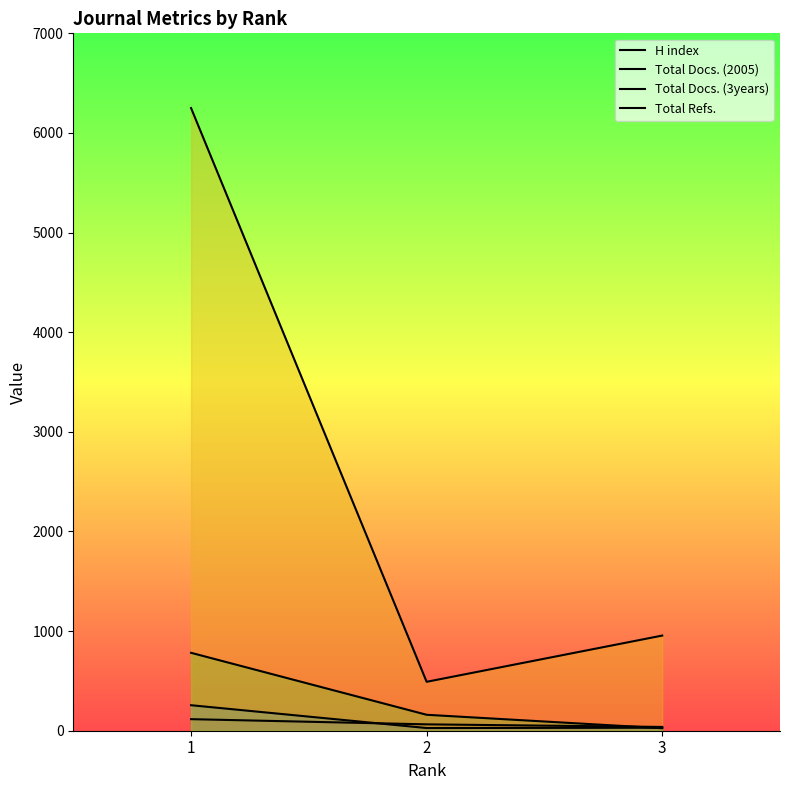

Is the value of Total Docs. (2005) at 1 greater than the value of H index at 3?

Yes